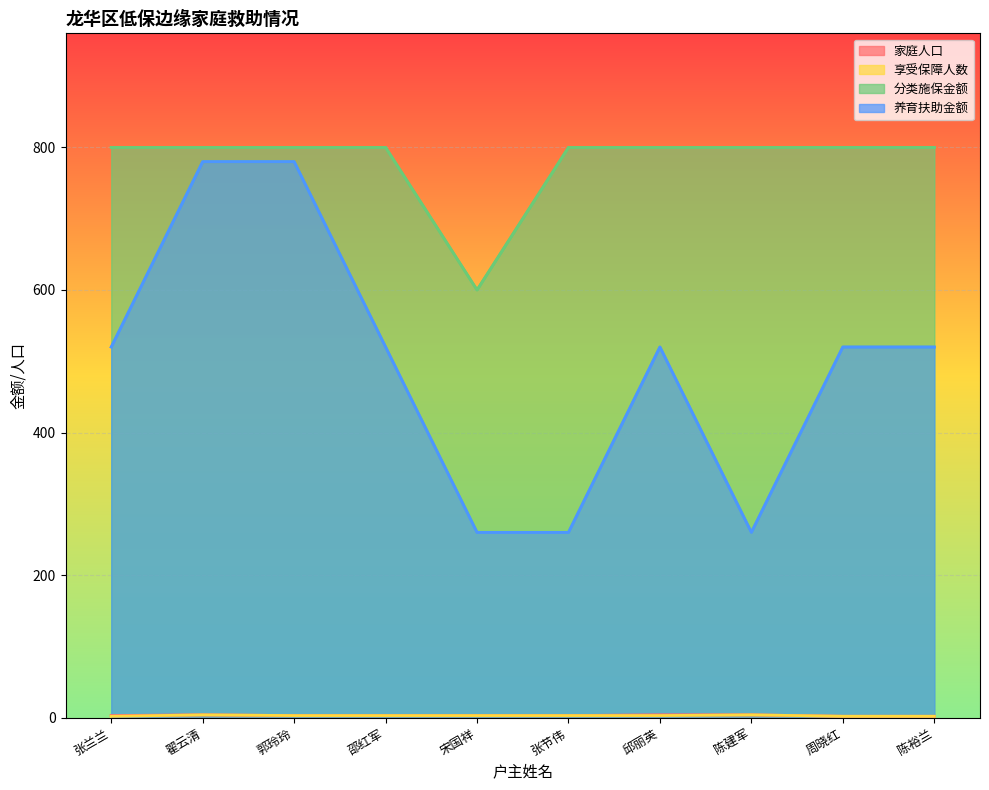

What value does the 养育扶助金额 series have at 邱丽英, to the nearest 50?

500